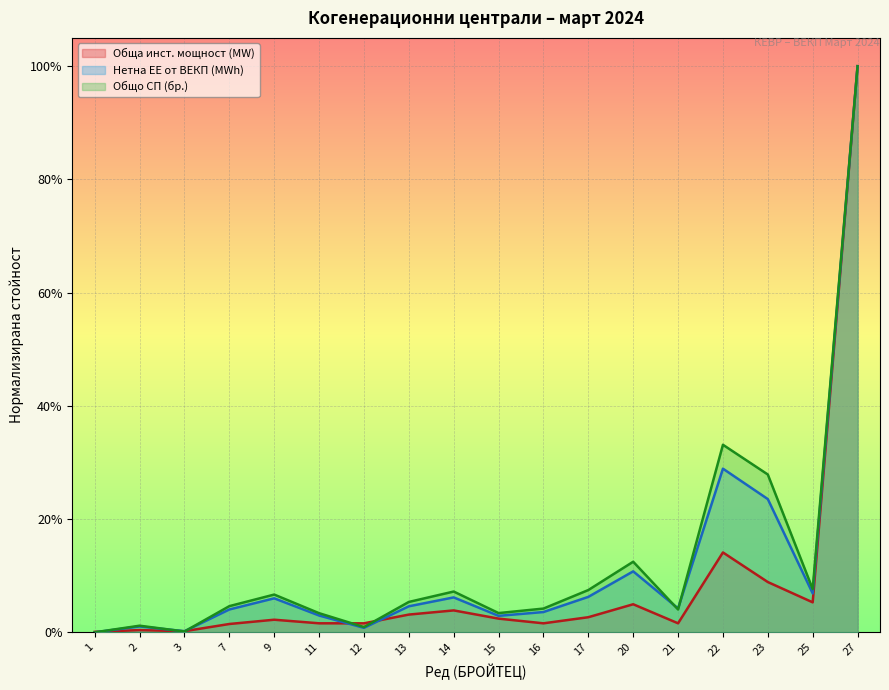

Which category has the lowest value in the Обща инст. мощност (MW) series?

1